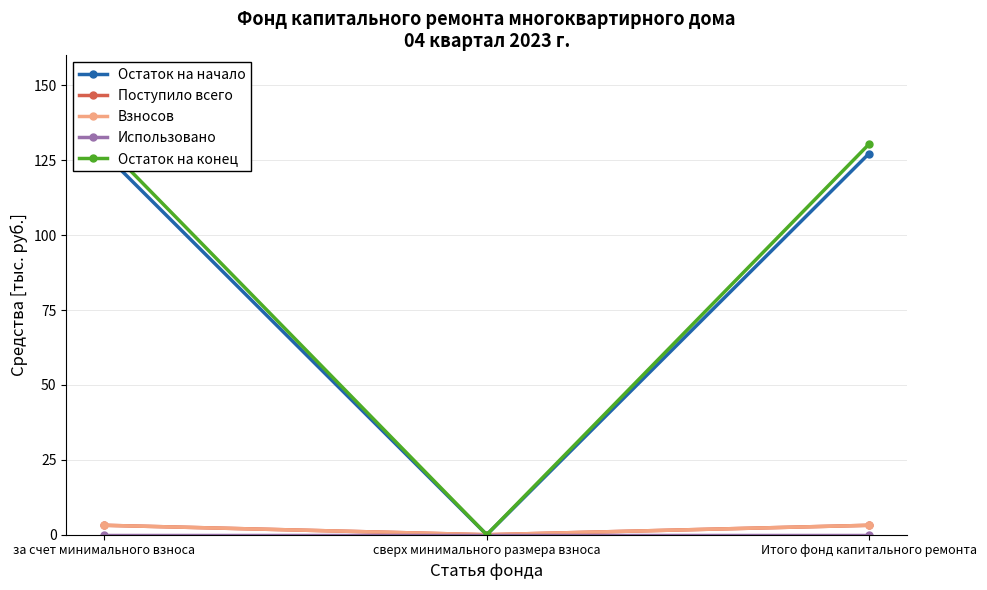

What is the label of the 3rd point from the right?

за счет минимального взноса